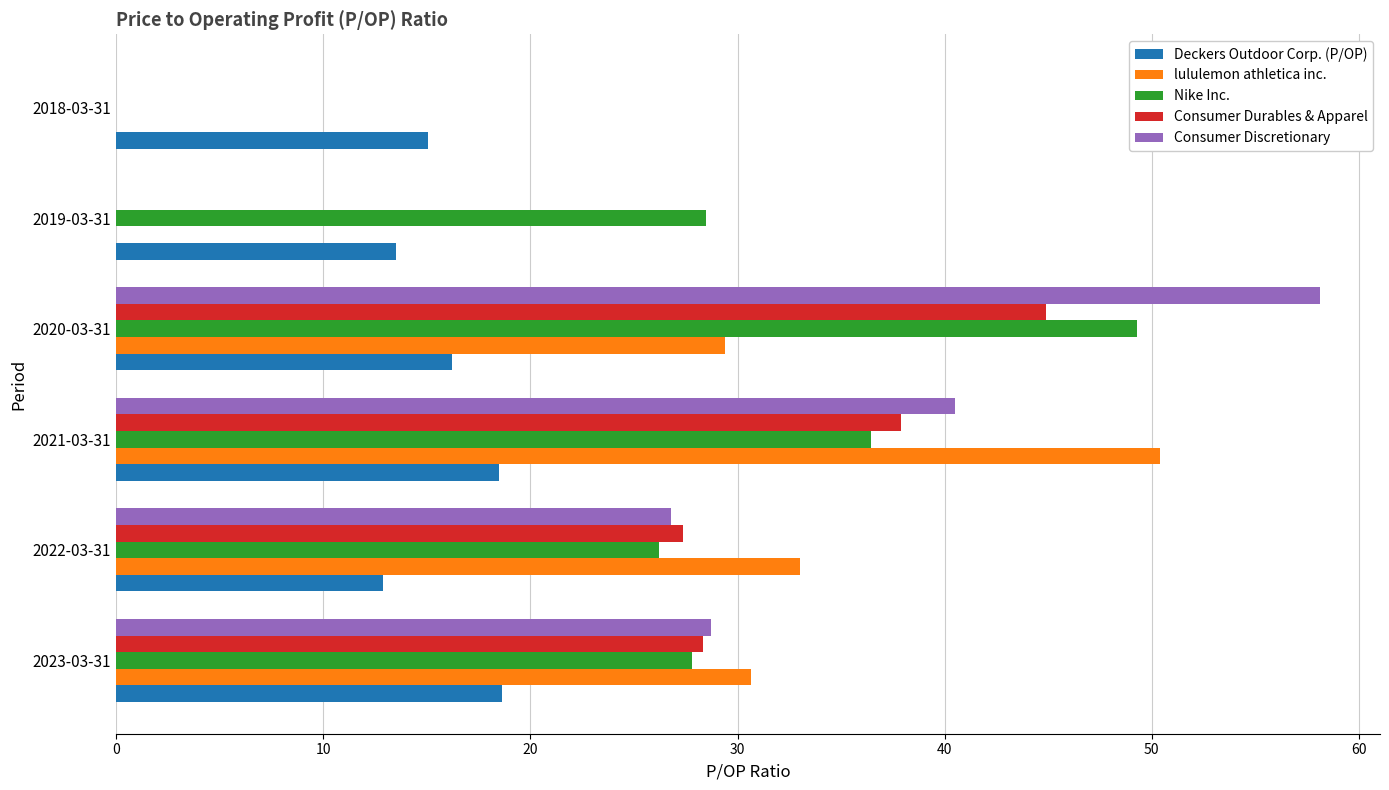

Which series changed the most between 2023-03-31 and 2020-03-31?

Consumer Discretionary